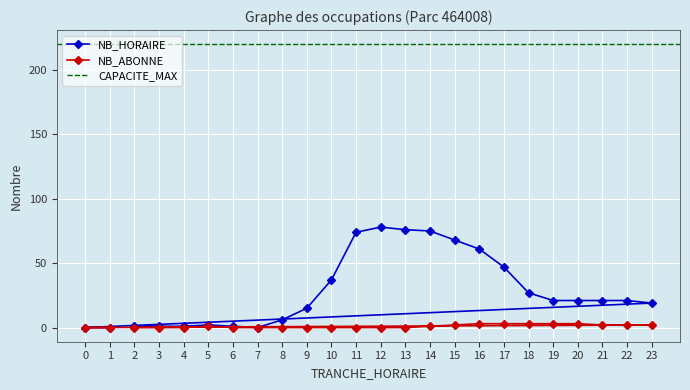

Which series has the widest spread of values?

NB_HORAIRE